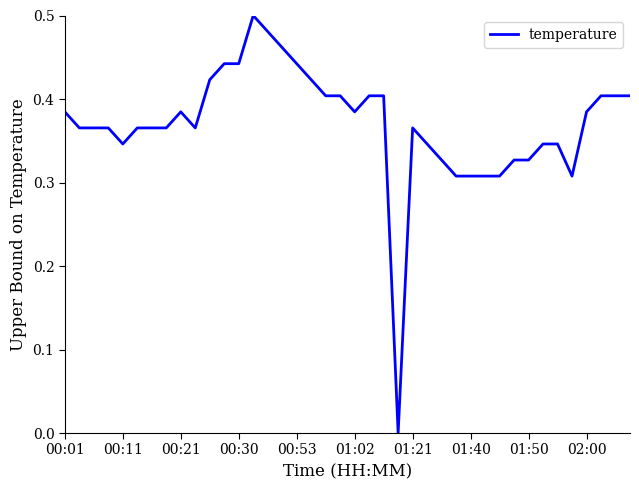

Is this an area chart (filled region under the line)?

No